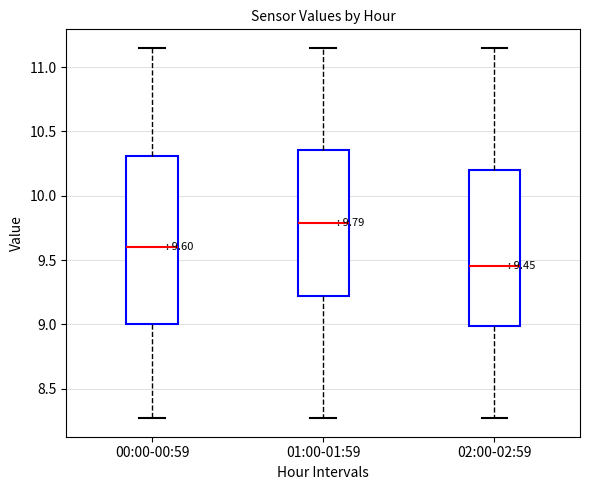

Which box's median line is the highest?

01:00-01:59